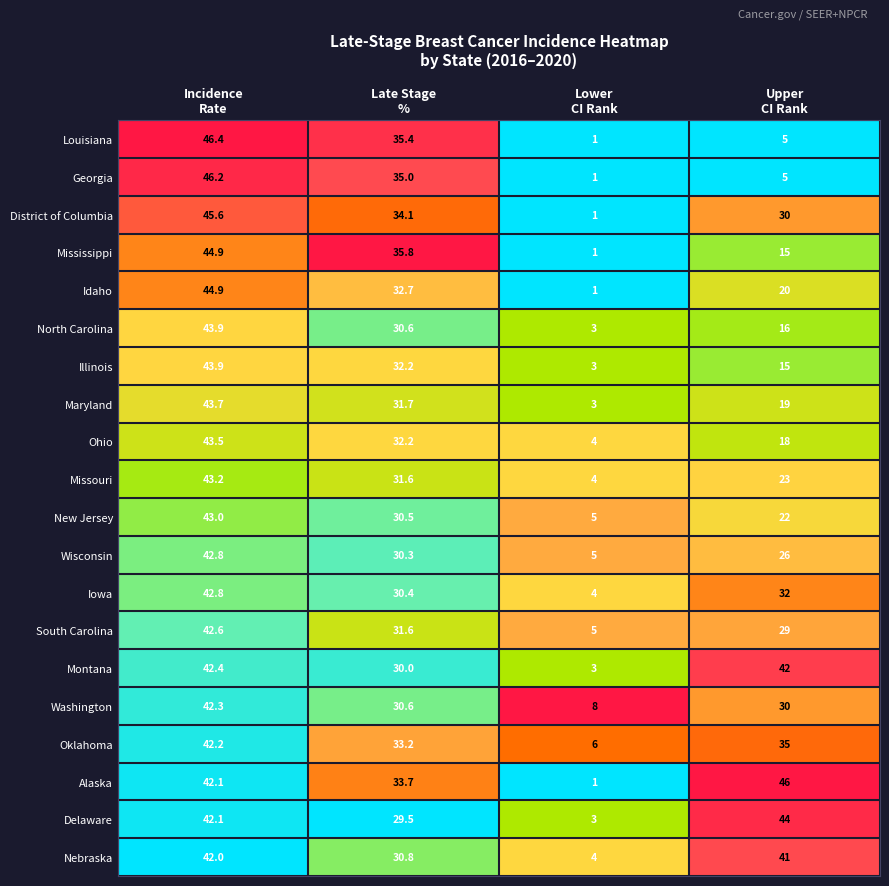

How many categories are shown in the chart?

4